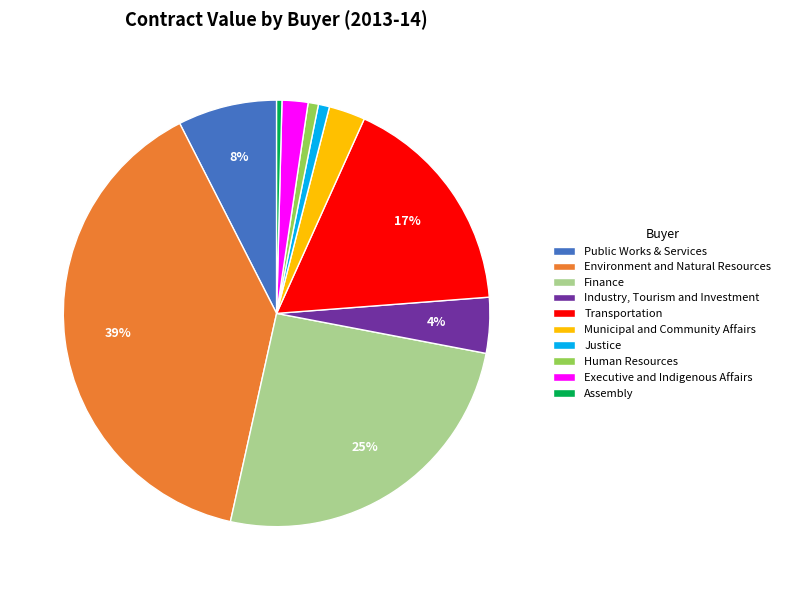

To the nearest percent, what percentage of the pie is Environment and Natural Resources?

39%